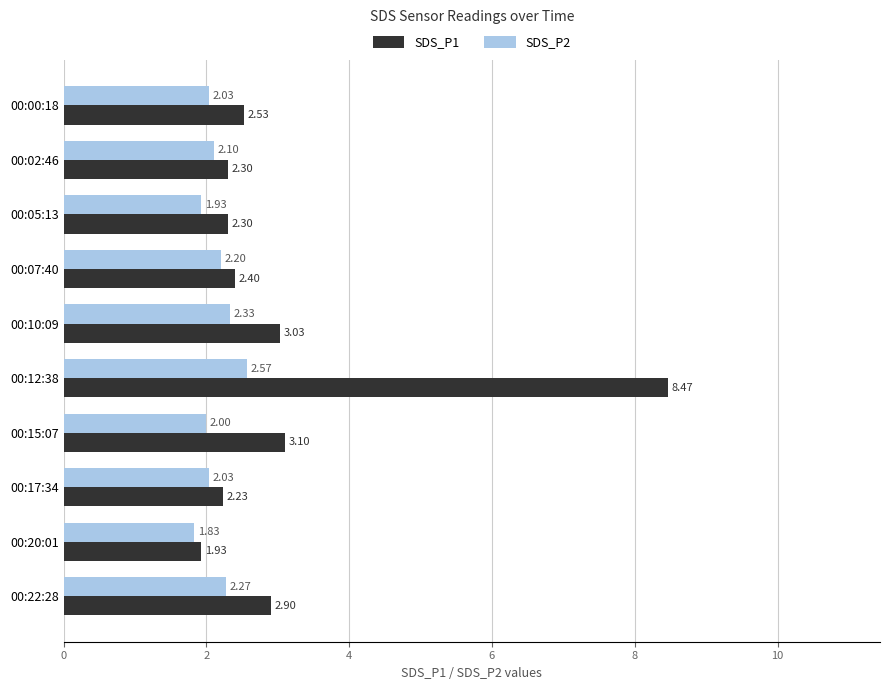

What is the average value of the SDS_P1 series?

3.1